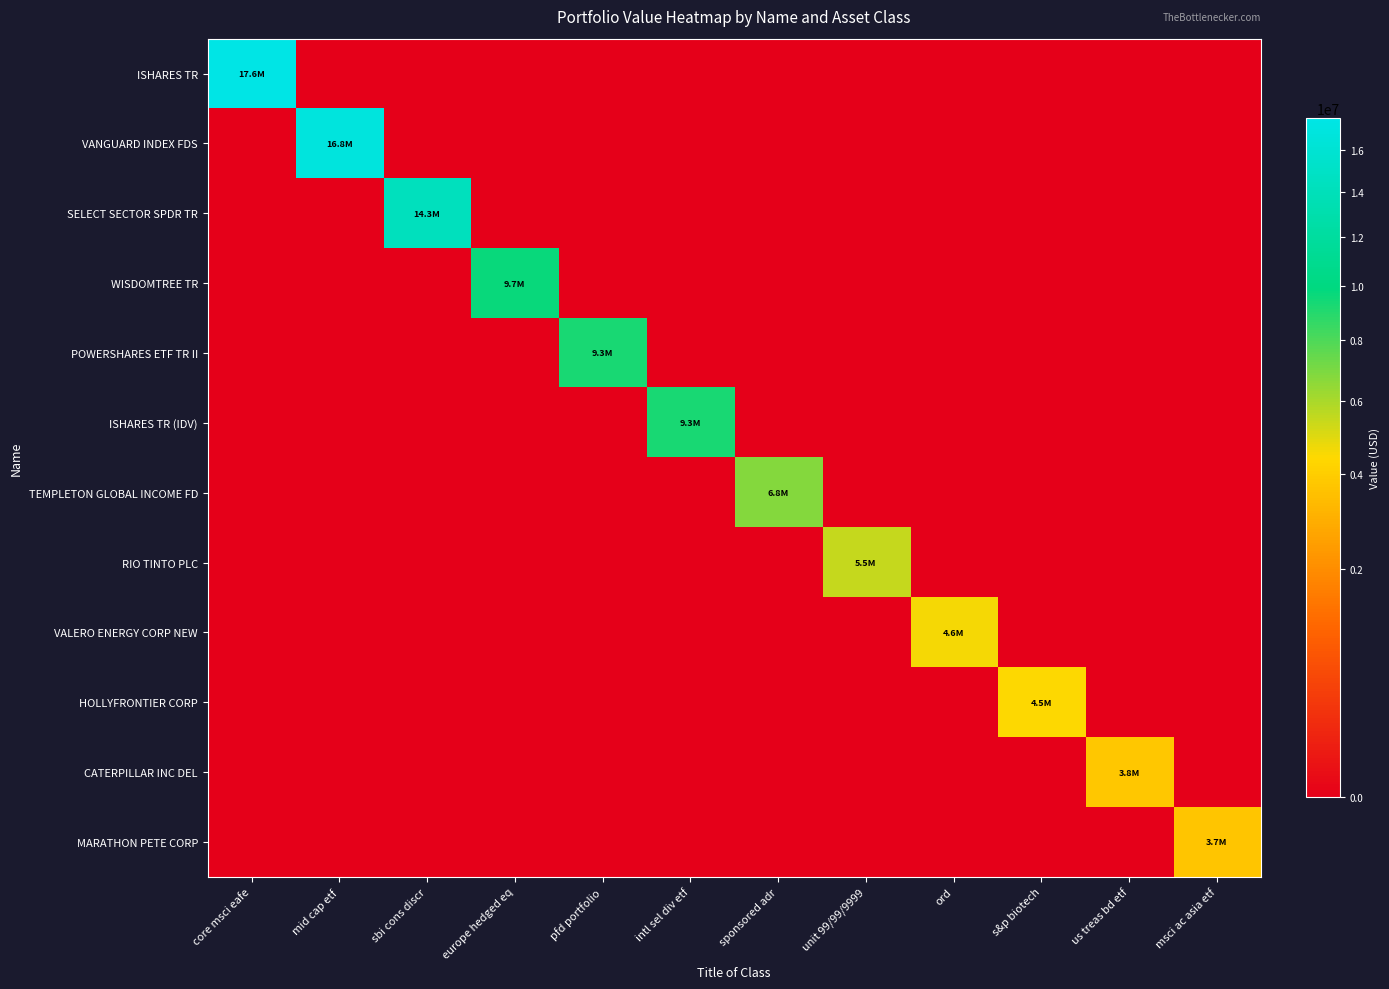

Reading left to right, transcribe all the data shown in this chart.

ISHARES TR: core msci eafe=17625000	mid cap etf=0	sbi cons discr=0	europe hedged eq=0	pfd portfolio=0	intl sel div etf=0	sponsored adr=0	unit 99/99/9999=0	ord=0	s&p biotech=0	us treas bd etf=0	msci ac asia etf=0
VANGUARD INDEX FDS: core msci eafe=0	mid cap etf=16843000	sbi cons discr=0	europe hedged eq=0	pfd portfolio=0	intl sel div etf=0	sponsored adr=0	unit 99/99/9999=0	ord=0	s&p biotech=0	us treas bd etf=0	msci ac asia etf=0
SELECT SECTOR SPDR TR: core msci eafe=0	mid cap etf=0	sbi cons discr=14300000	europe hedged eq=0	pfd portfolio=0	intl sel div etf=0	sponsored adr=0	unit 99/99/9999=0	ord=0	s&p biotech=0	us treas bd etf=0	msci ac asia etf=0
WISDOMTREE TR: core msci eafe=0	mid cap etf=0	sbi cons discr=0	europe hedged eq=9680000	pfd portfolio=0	intl sel div etf=0	sponsored adr=0	unit 99/99/9999=0	ord=0	s&p biotech=0	us treas bd etf=0	msci ac asia etf=0
POWERSHARES ETF TR II: core msci eafe=0	mid cap etf=0	sbi cons discr=0	europe hedged eq=0	pfd portfolio=9294000	intl sel div etf=0	sponsored adr=0	unit 99/99/9999=0	ord=0	s&p biotech=0	us treas bd etf=0	msci ac asia etf=0
ISHARES TR (IDV): core msci eafe=0	mid cap etf=0	sbi cons discr=0	europe hedged eq=0	pfd portfolio=0	intl sel div etf=9251000	sponsored adr=0	unit 99/99/9999=0	ord=0	s&p biotech=0	us treas bd etf=0	msci ac asia etf=0
TEMPLETON GLOBAL INCOME FD: core msci eafe=0	mid cap etf=0	sbi cons discr=0	europe hedged eq=0	pfd portfolio=0	intl sel div etf=0	sponsored adr=6750000	unit 99/99/9999=0	ord=0	s&p biotech=0	us treas bd etf=0	msci ac asia etf=0
RIO TINTO PLC: core msci eafe=0	mid cap etf=0	sbi cons discr=0	europe hedged eq=0	pfd portfolio=0	intl sel div etf=0	sponsored adr=0	unit 99/99/9999=5455000	ord=0	s&p biotech=0	us treas bd etf=0	msci ac asia etf=0
VALERO ENERGY CORP NEW: core msci eafe=0	mid cap etf=0	sbi cons discr=0	europe hedged eq=0	pfd portfolio=0	intl sel div etf=0	sponsored adr=0	unit 99/99/9999=0	ord=4581000	s&p biotech=0	us treas bd etf=0	msci ac asia etf=0
HOLLYFRONTIER CORP: core msci eafe=0	mid cap etf=0	sbi cons discr=0	europe hedged eq=0	pfd portfolio=0	intl sel div etf=0	sponsored adr=0	unit 99/99/9999=0	ord=0	s&p biotech=4461000	us treas bd etf=0	msci ac asia etf=0
CATERPILLAR INC DEL: core msci eafe=0	mid cap etf=0	sbi cons discr=0	europe hedged eq=0	pfd portfolio=0	intl sel div etf=0	sponsored adr=0	unit 99/99/9999=0	ord=0	s&p biotech=0	us treas bd etf=3759000	msci ac asia etf=0
MARATHON PETE CORP: core msci eafe=0	mid cap etf=0	sbi cons discr=0	europe hedged eq=0	pfd portfolio=0	intl sel div etf=0	sponsored adr=0	unit 99/99/9999=0	ord=0	s&p biotech=0	us treas bd etf=0	msci ac asia etf=3741000